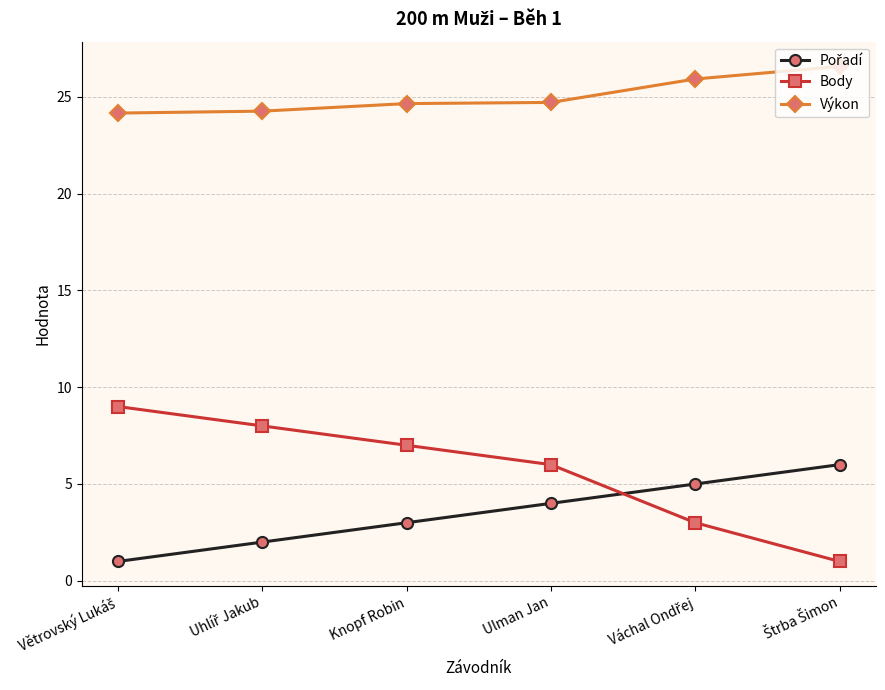

At how many categories does at least one series exceed 15?

6